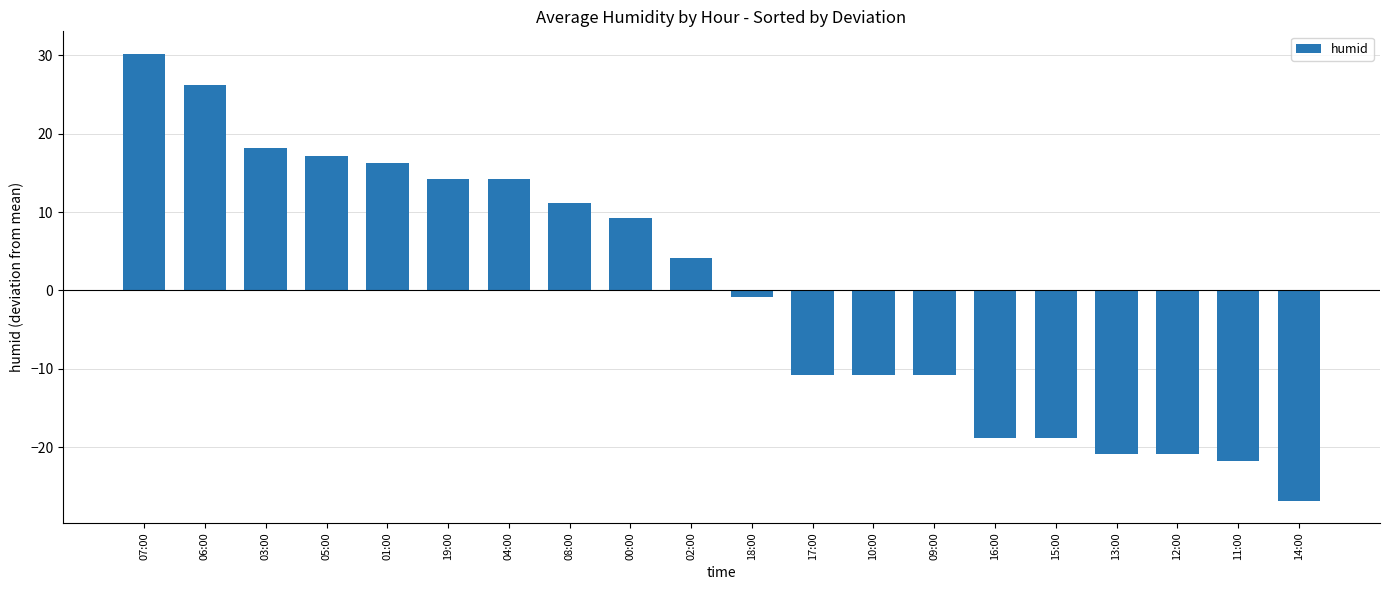

What is the change in value from 18:00 to 13:00?

-20.0